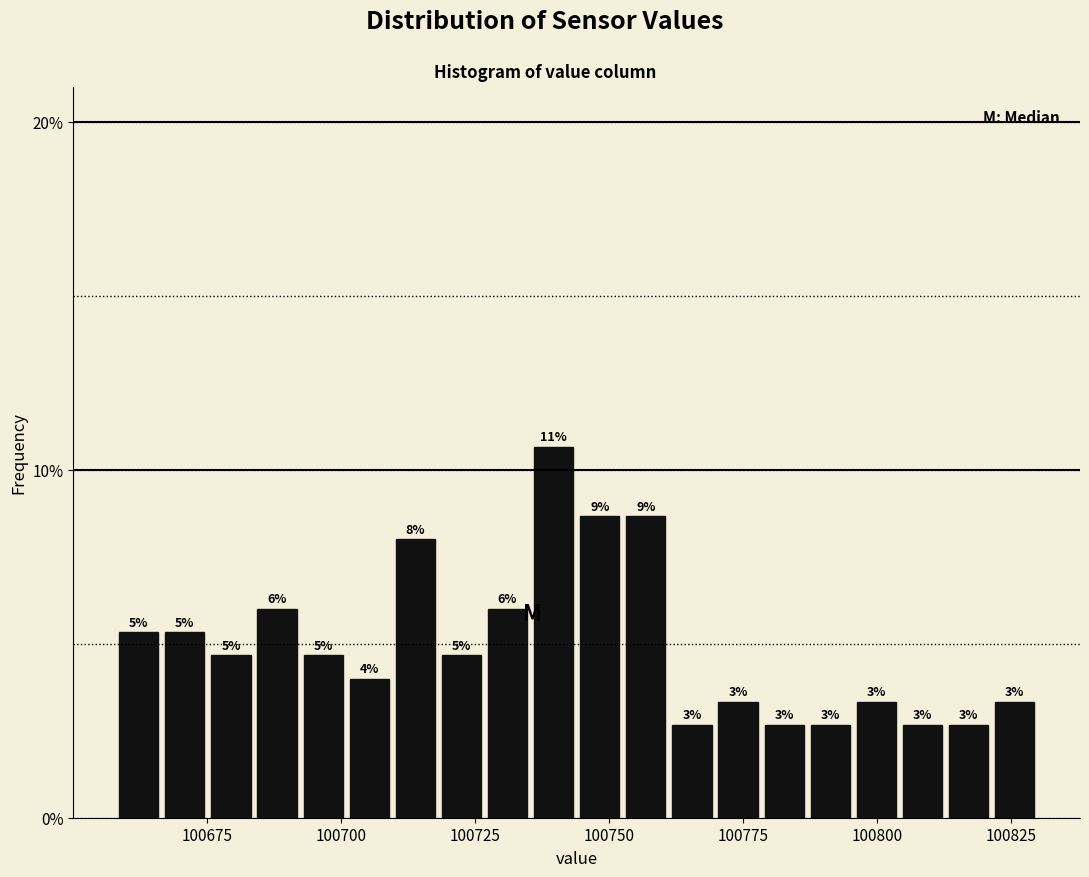

Read against the x-axis, roughly where is the centre of the tallest bar?

100740